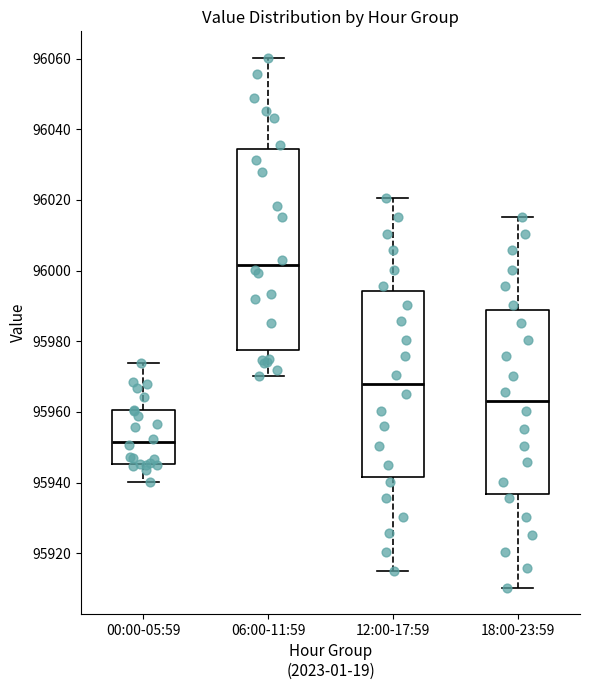

Reading left to right, read every box against the y-axis: the position of its median line, the range the box covers, and the ends of its whiskers. The values are not printed on the chart, so give them approximately, as read against the axis.

00:00-05:59: median 95952, box 95946 to 95960, whiskers 95940 to 95974
06:00-11:59: median 96002, box 95978 to 96034, whiskers 95970 to 96060
12:00-17:59: median 95968, box 95942 to 95994, whiskers 95916 to 96020
18:00-23:59: median 95962, box 95936 to 95988, whiskers 95910 to 96016